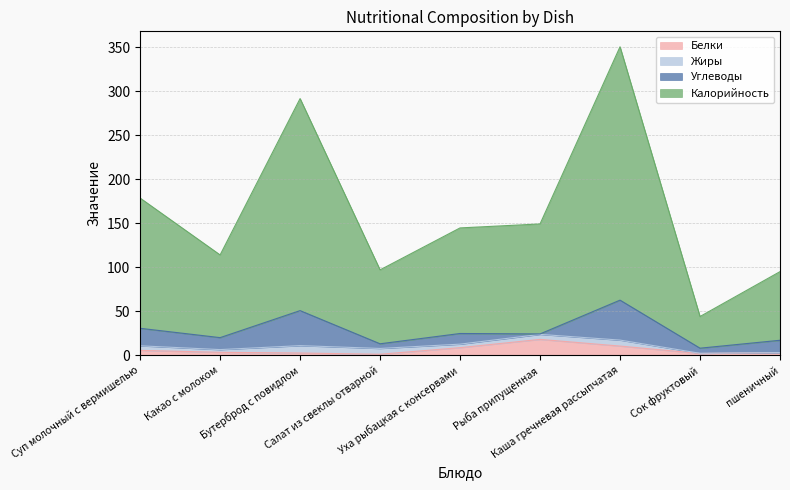

What is the difference between the maximum and minimum values in the Калорийность series?

306.6